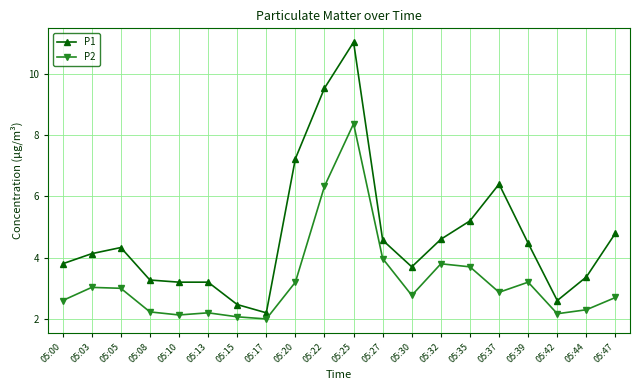

Reading right to left, what are all the values shown in this chart?

P1: 4.8	3.4	2.6	4.5	6.4	5.2	4.6	3.7	4.6	11.0	9.5	7.2	2.2	2.5	3.2	3.2	3.3	4.3	4.1	3.8
P2: 2.7	2.3	2.2	3.2	2.9	3.7	3.8	2.8	4.0	8.4	6.3	3.2	2.0	2.1	2.2	2.1	2.2	3.0	3.0	2.6